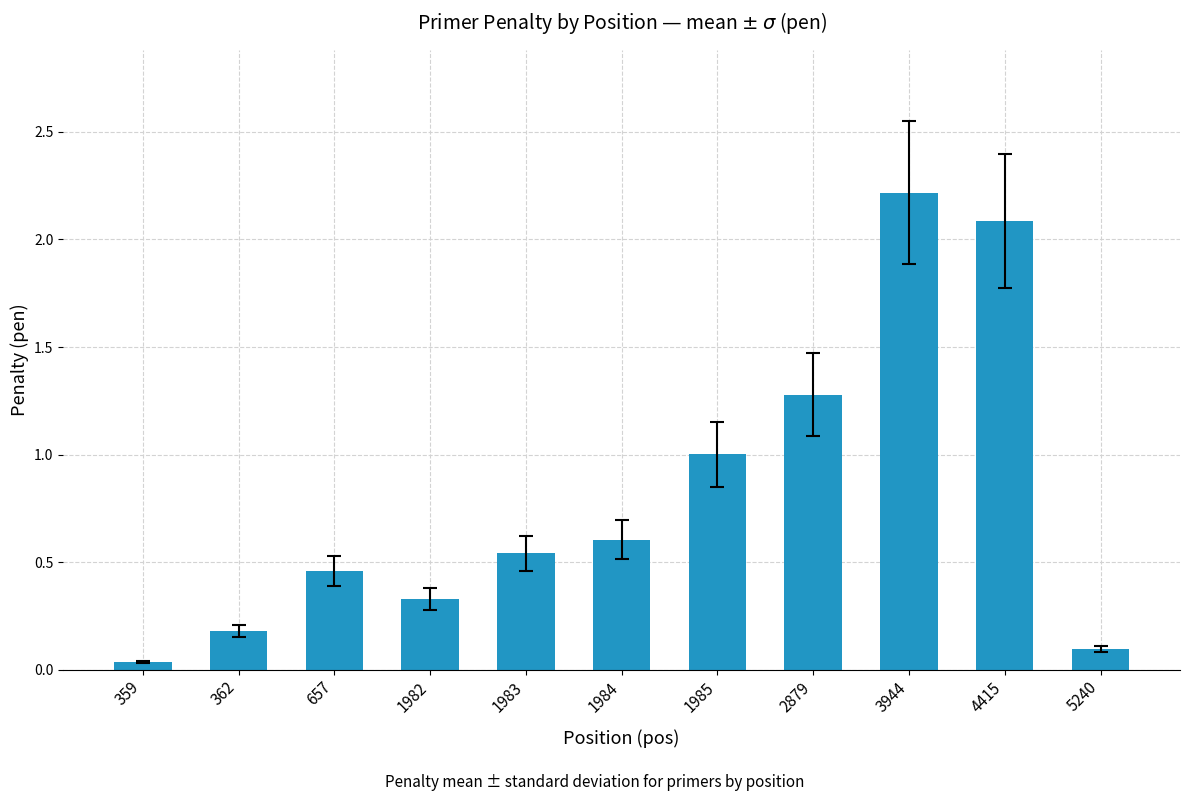

What is the difference between the maximum and second lowest values?

2.1